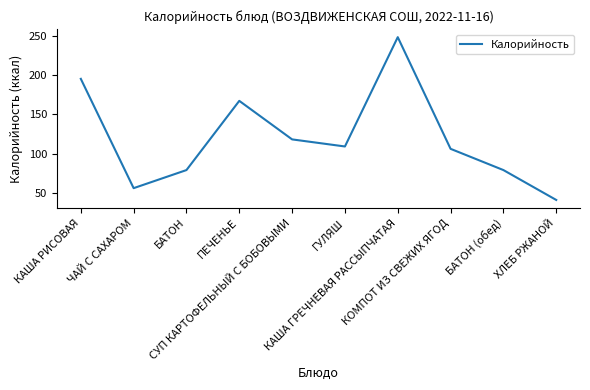

What is the difference between the maximum and minimum values?

207